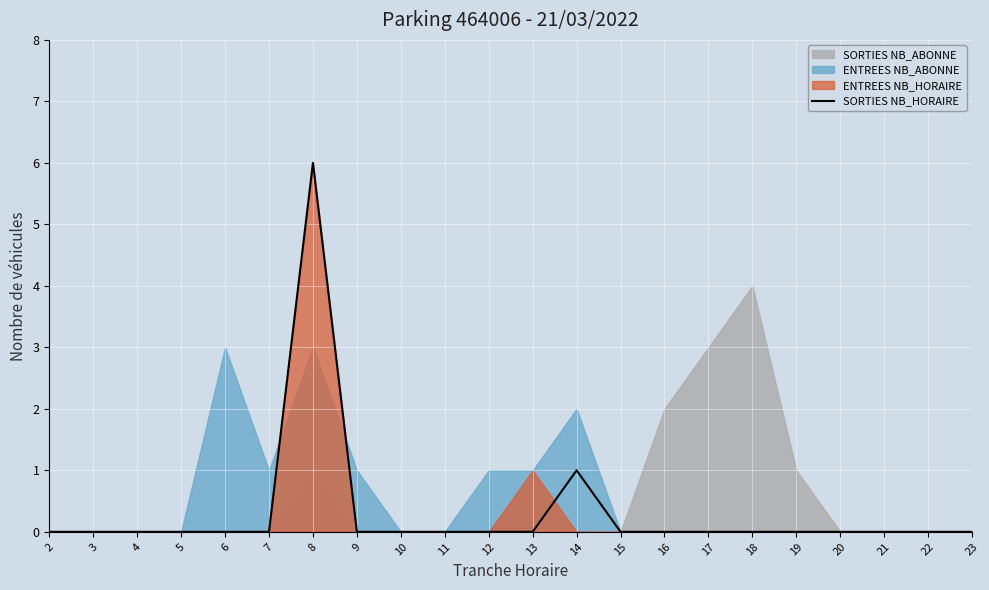

The SORTIES NB_HORAIRE series shows -3 at 15. True or false?

False